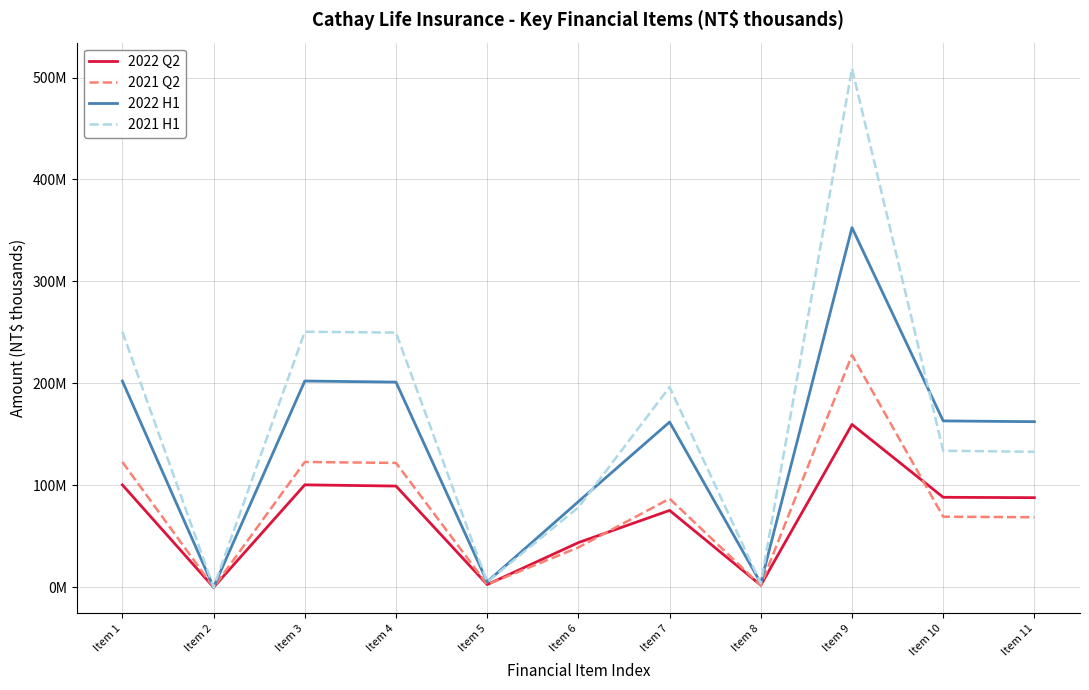

What are all the series names shown in the legend?

2022 Q2, 2021 Q2, 2022 H1, 2021 H1